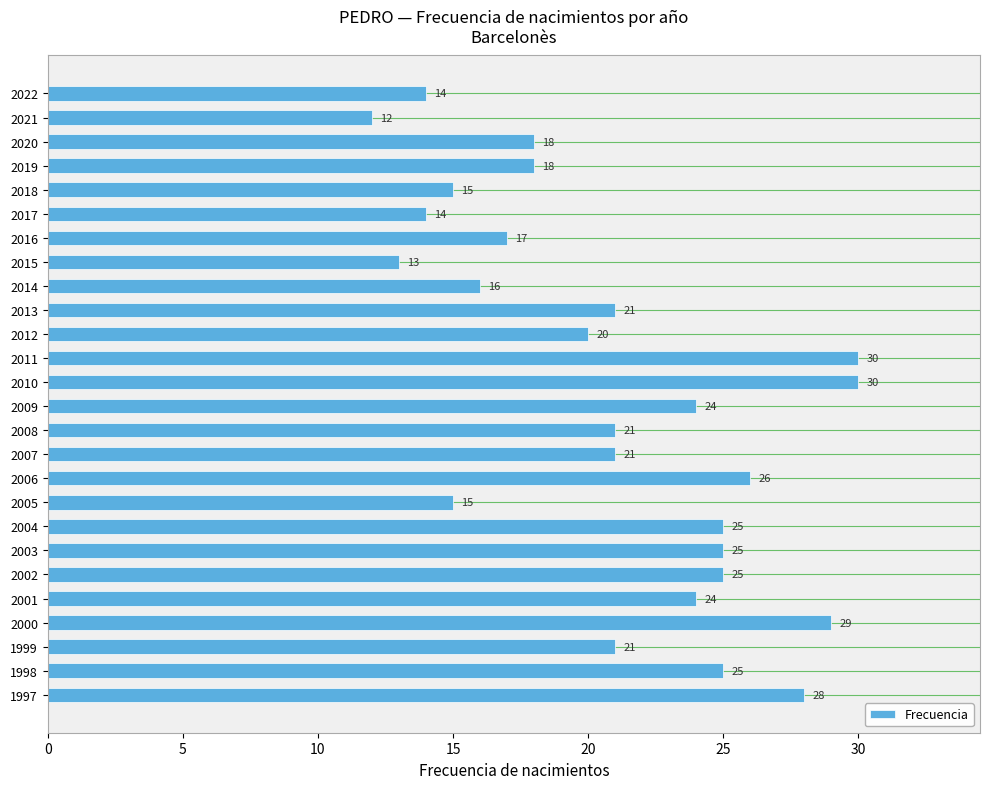

What is the approximate value at 2000?

29